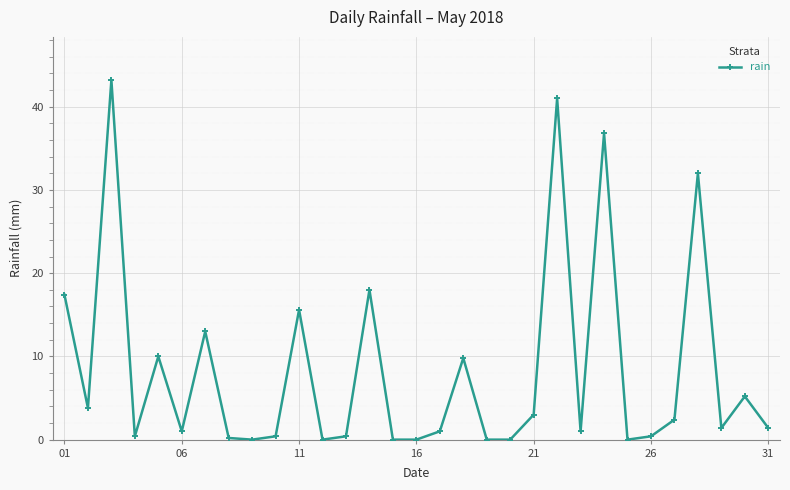

Count the number of categories in the chart.

31